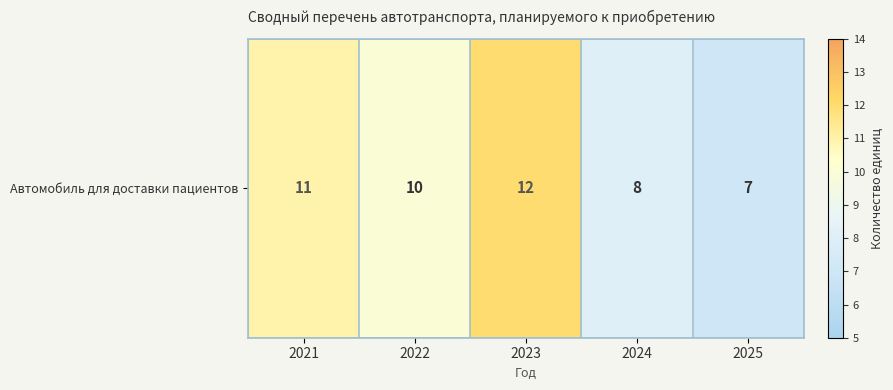

What is the ratio of the value at 2024 to the value at 2021?

0.7